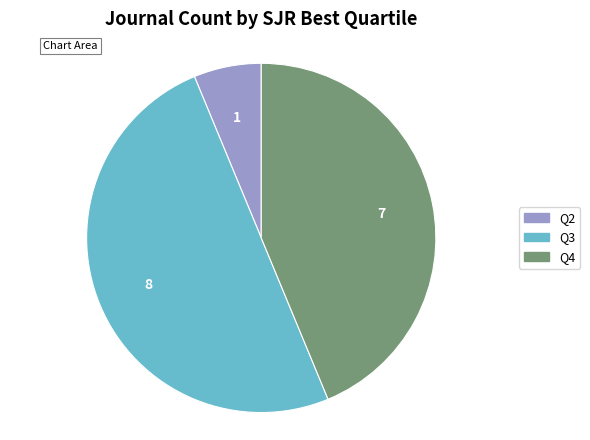

Which slice is the smallest?

Q2